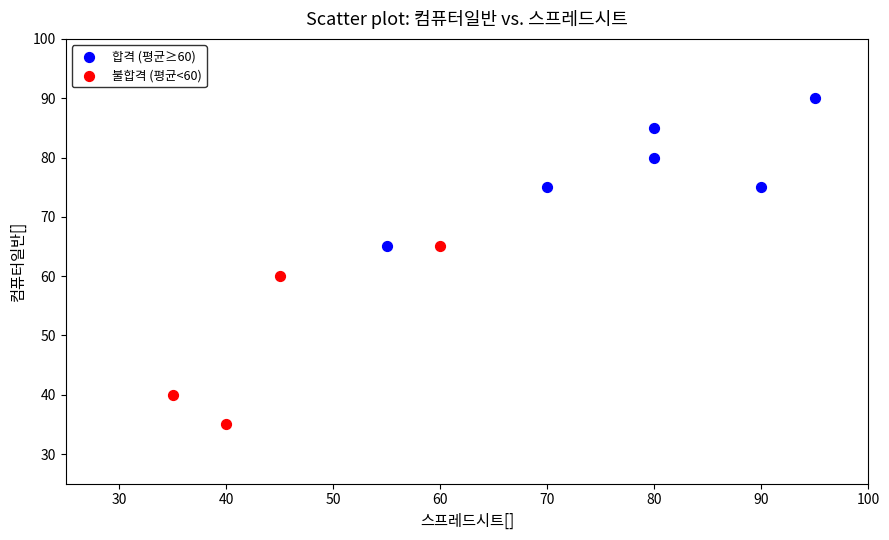

Which series reaches the maximum Y coordinate?

합격 (평균≥60)